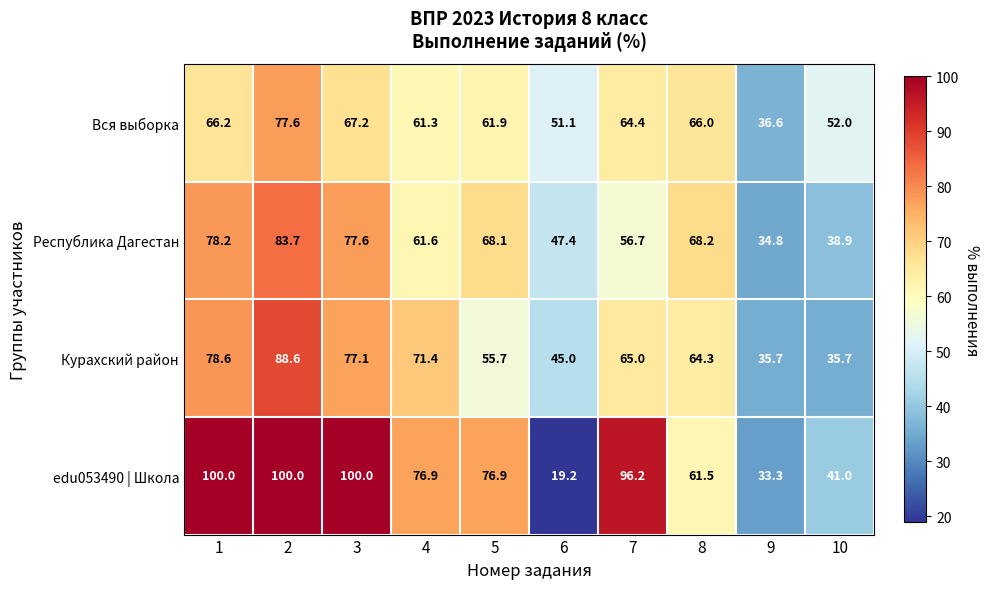

Which series has the largest range (max minus min)?

edu053490 | Школа